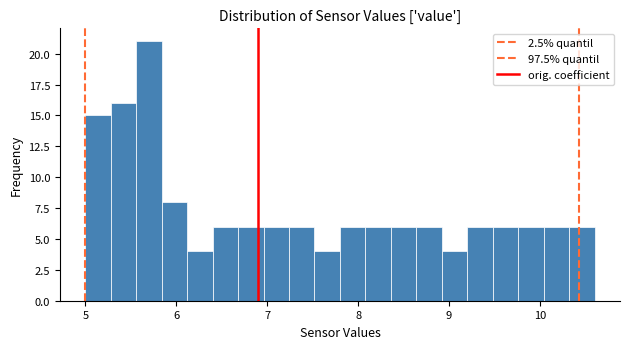

Read against the x-axis, roughly where is the centre of the tallest bar?

5.7